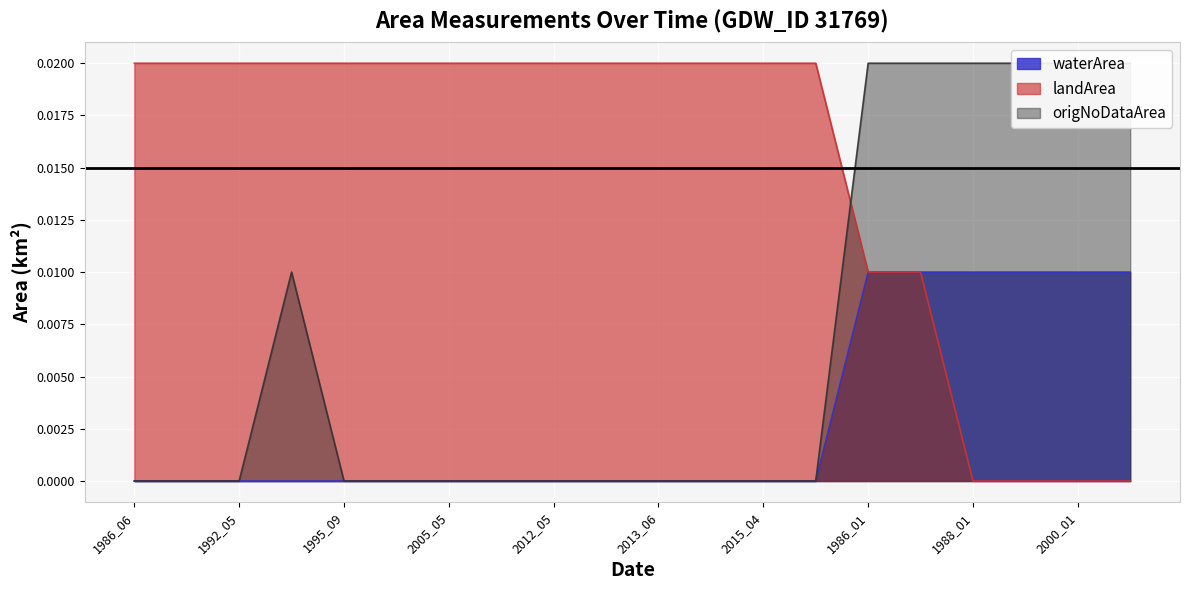

True or false: landArea and waterArea intersect in this chart.

False